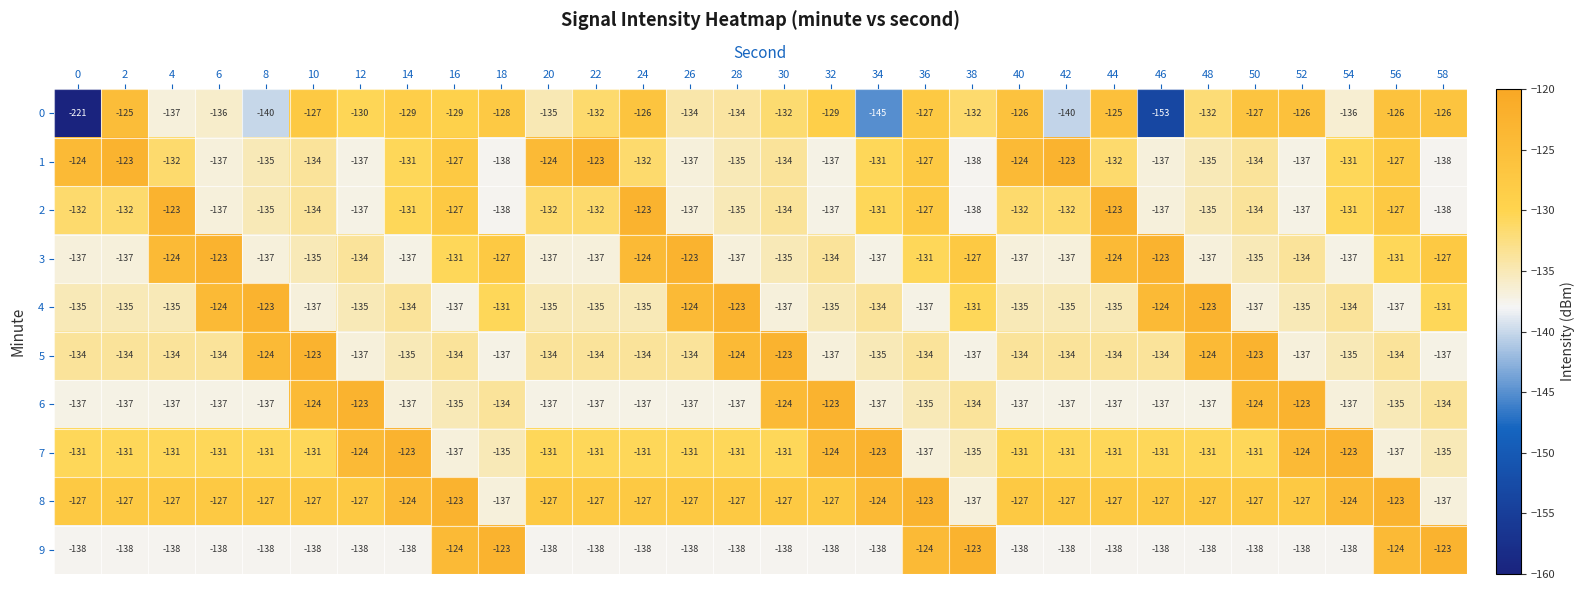

Where does the 7 series first go above -131?

12